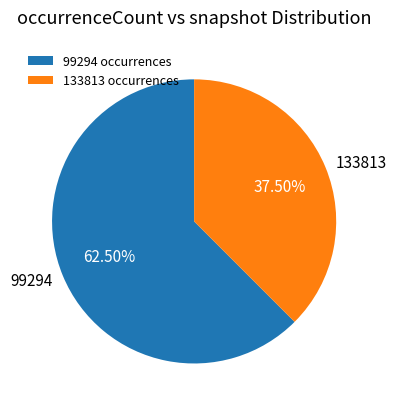

Is there any slice that represents more than half of the pie?

Yes